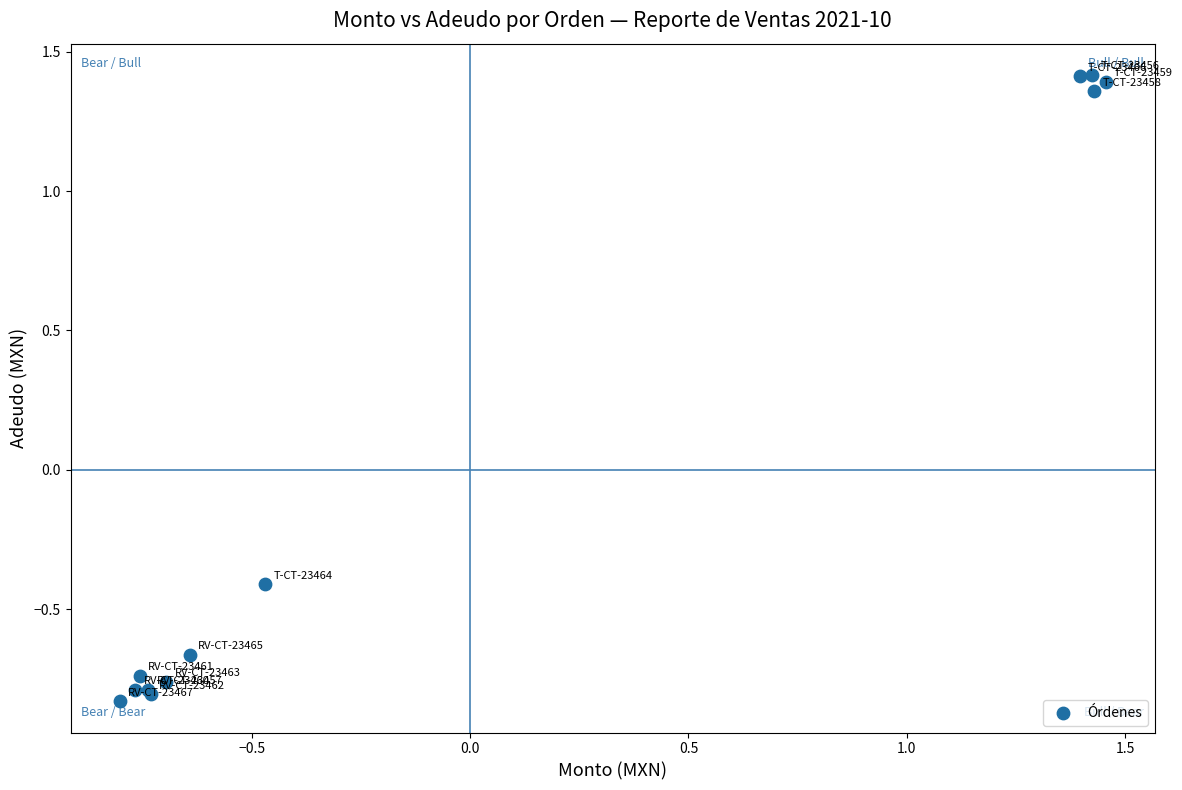

What Y value in the scatter plot is closest to 0?

-0.4